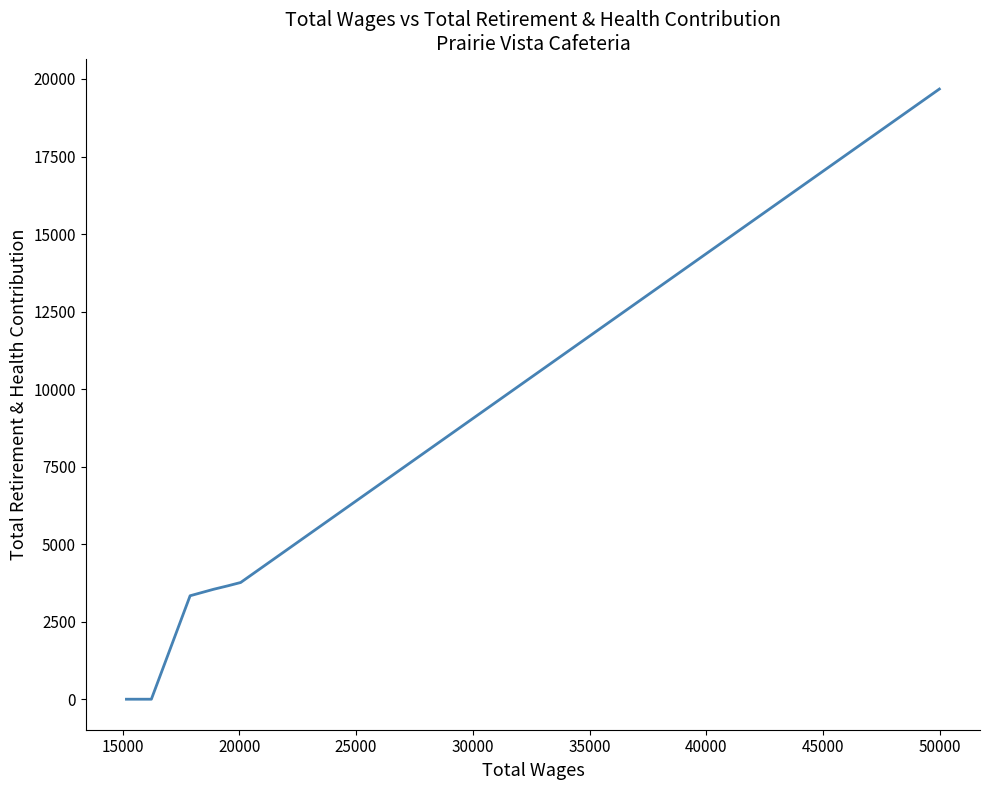

The chart shows a value of 6140 at 25000. True or false?

False